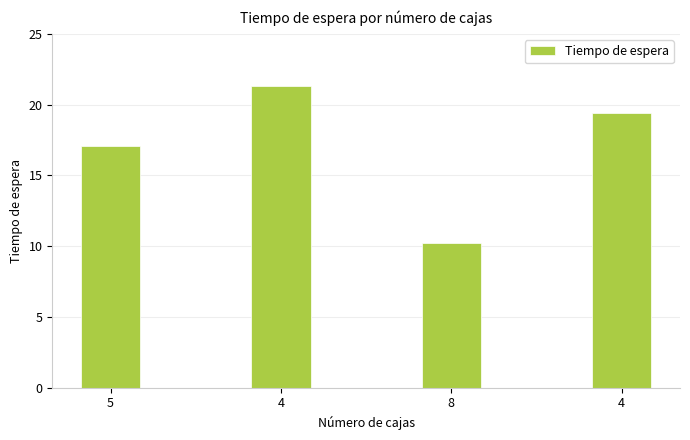

What is the ratio of the value at 4 to the value at 8?

1.9